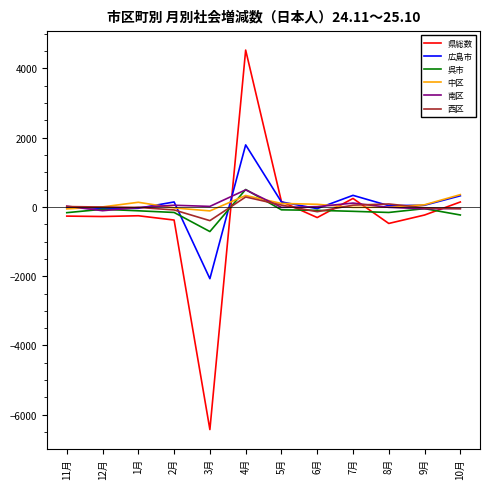

True or false: 呉市 and 広島市 intersect in this chart.

True